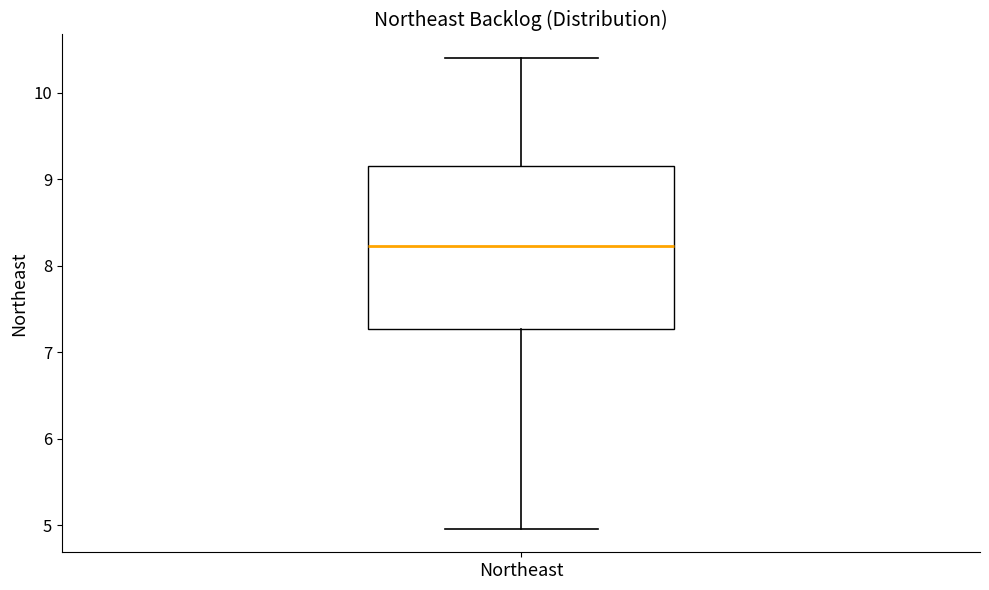

Where is the upper edge of the box for Northeast on the y-axis? The values are not printed on the chart, so give them approximately, as read against the axis.

9.2